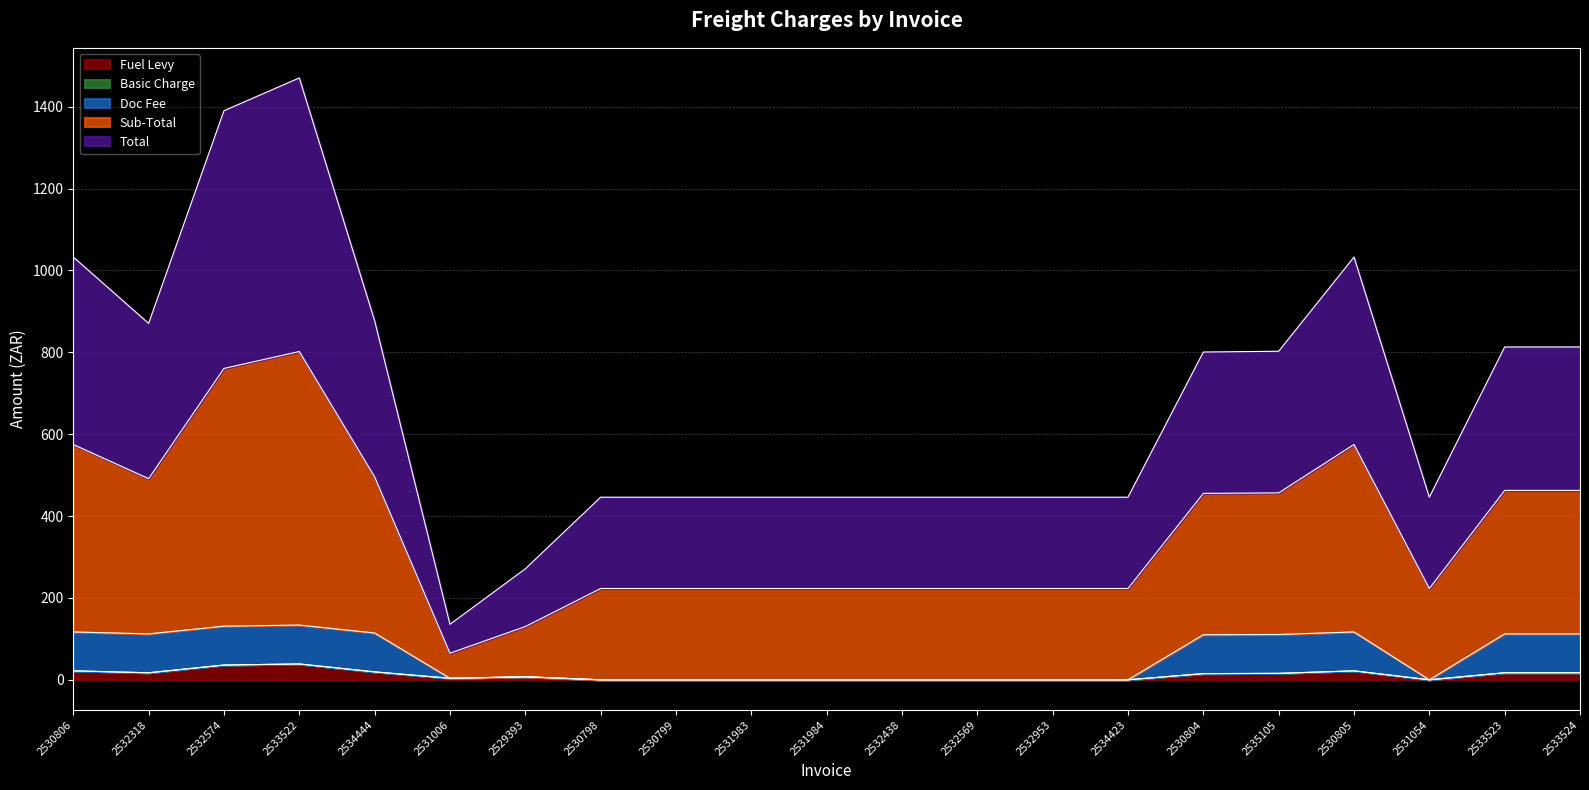

True or false: Sub-Total and Total intersect in this chart.

False